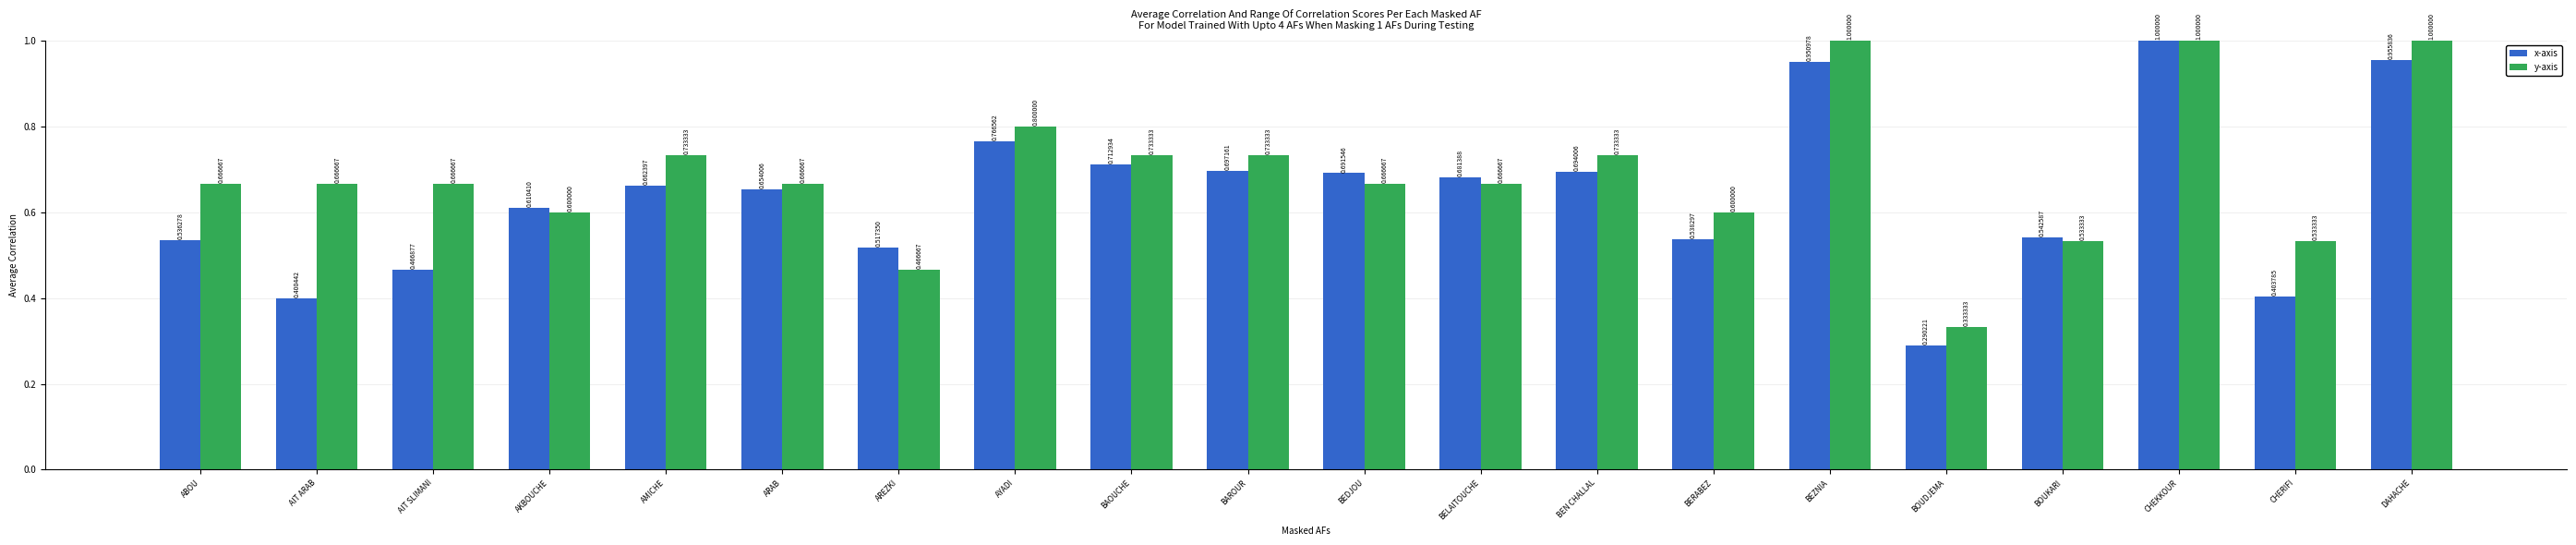

Between AIT SLIMANI and AREZKI, which series saw the biggest shift?

y-axis